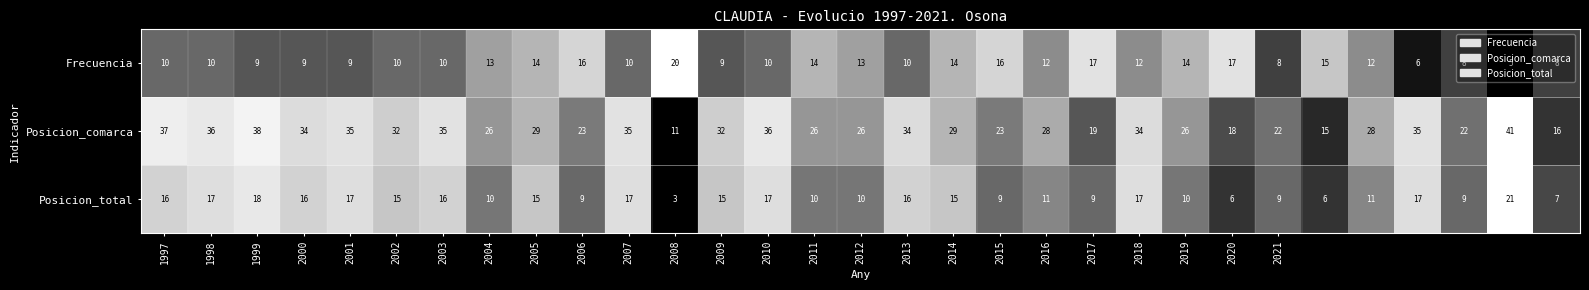

Which series has the widest spread of values?

Posicion_comarca